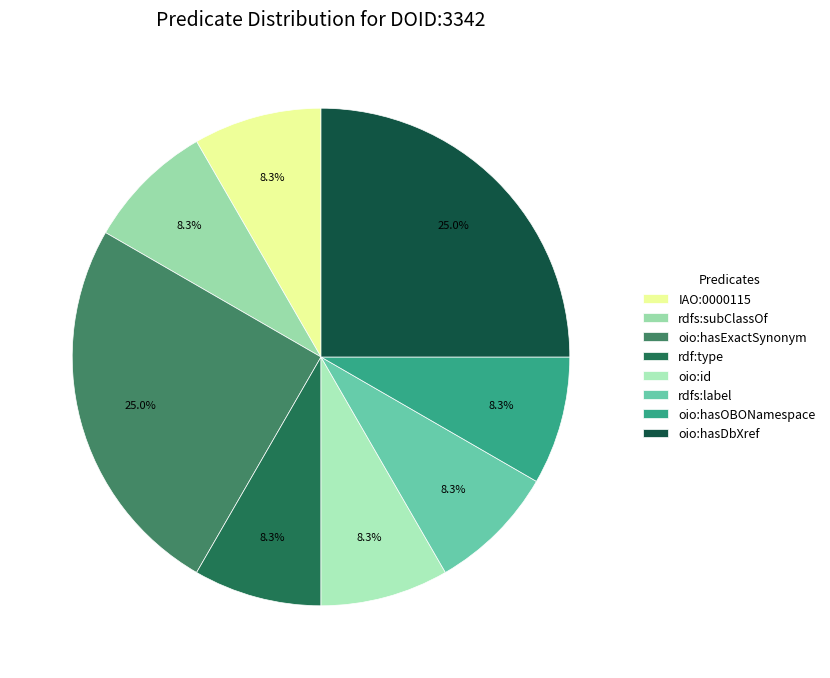

To the nearest percent, what is the difference between the largest and smallest slice percentages?

17%